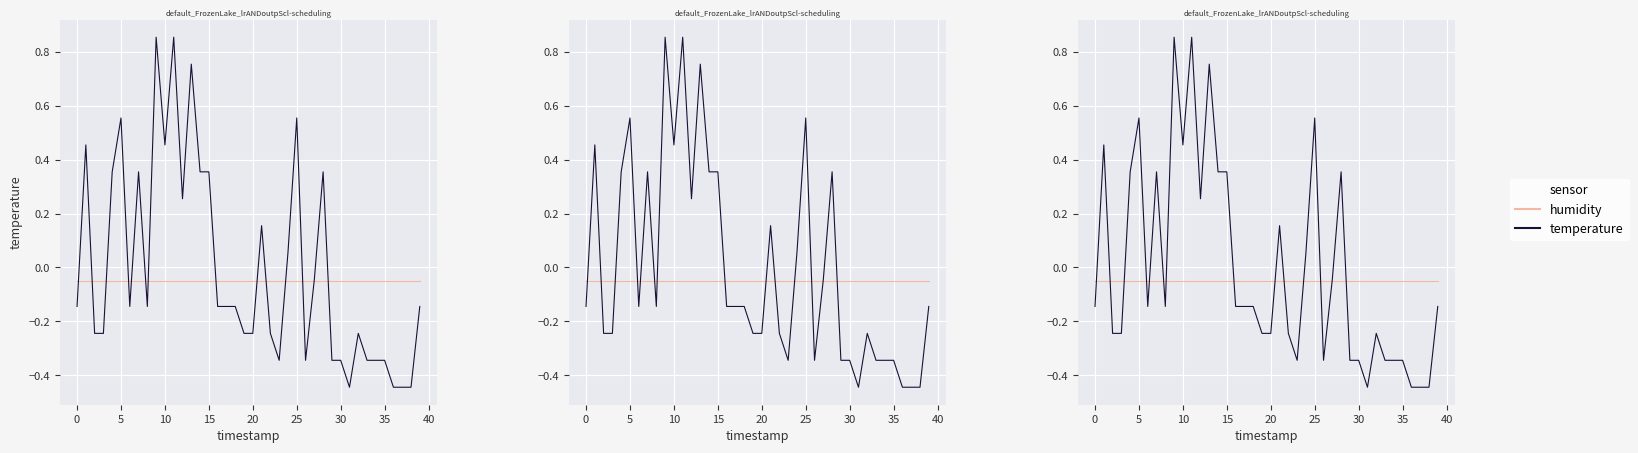

List the series in order of their overall mean, lowest first.

humidity, temperature